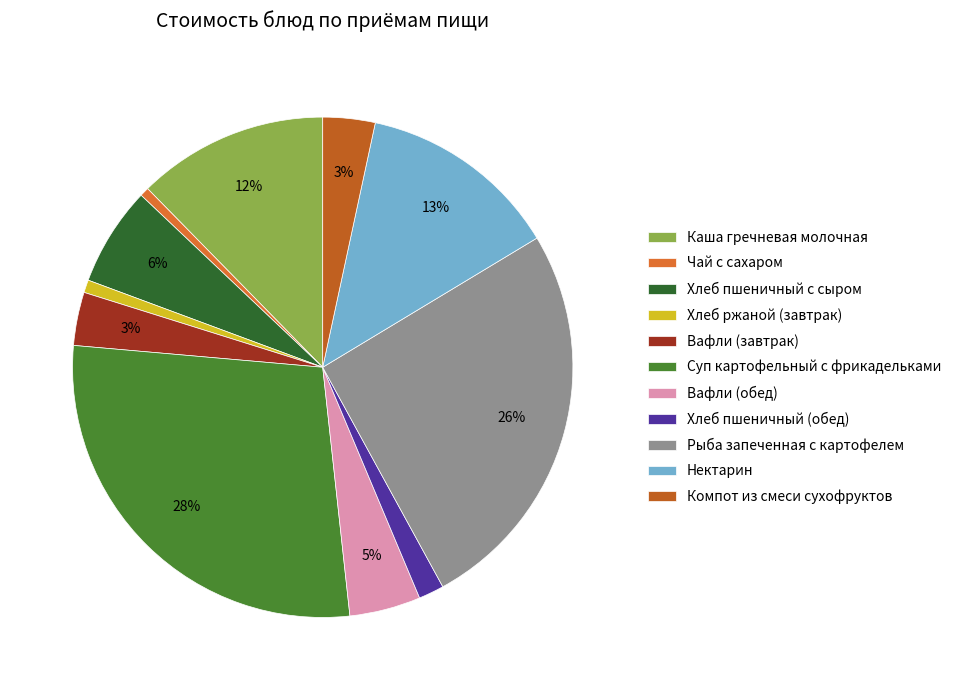

Between Вафли (завтрак) and Хлеб ржаной (завтрак), which is larger?

Вафли (завтрак)